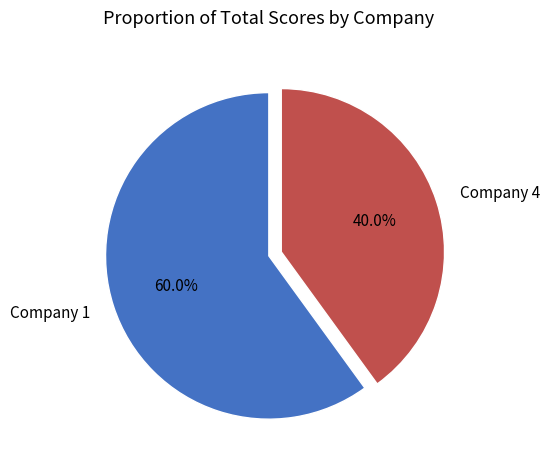

To the nearest percent, what is the difference between the largest and smallest slice percentages?

20%